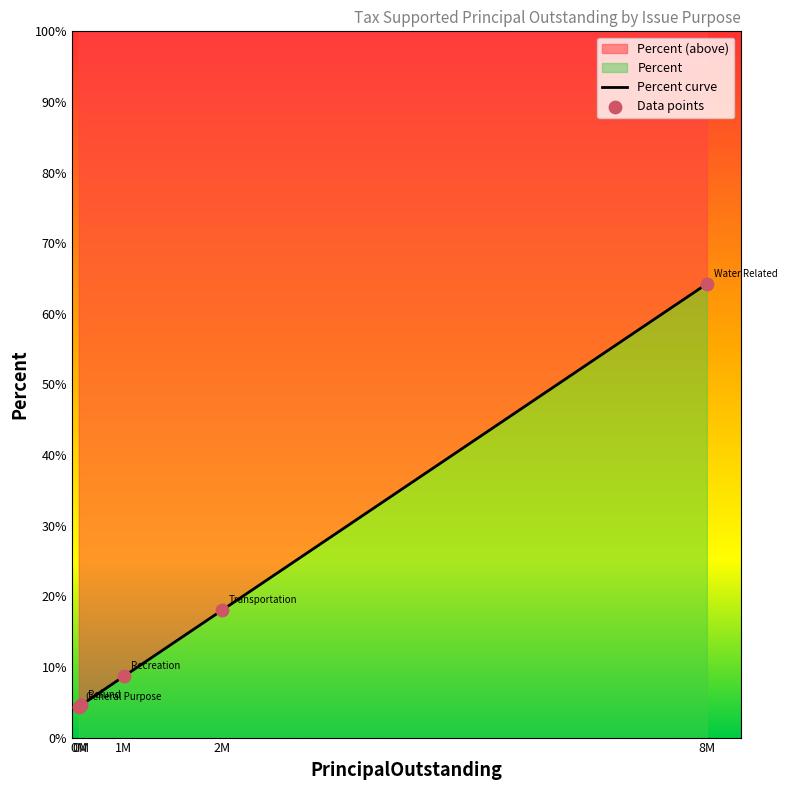

Between Recreation and Water Related, which is larger?

Water Related